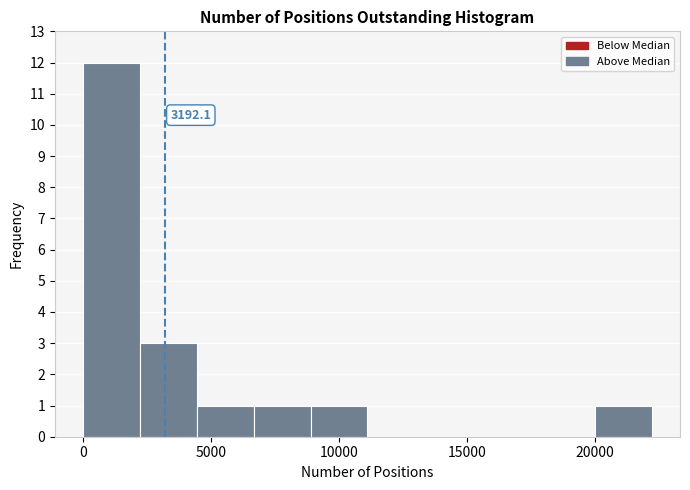

Which range on the x-axis has the tallest bar?

0 to 2000